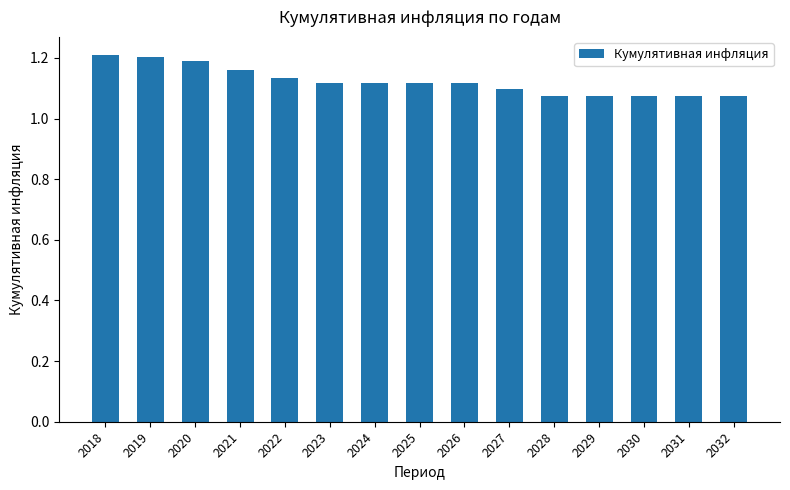

The chart shows a value of 1.1 at 2030. True or false?

True